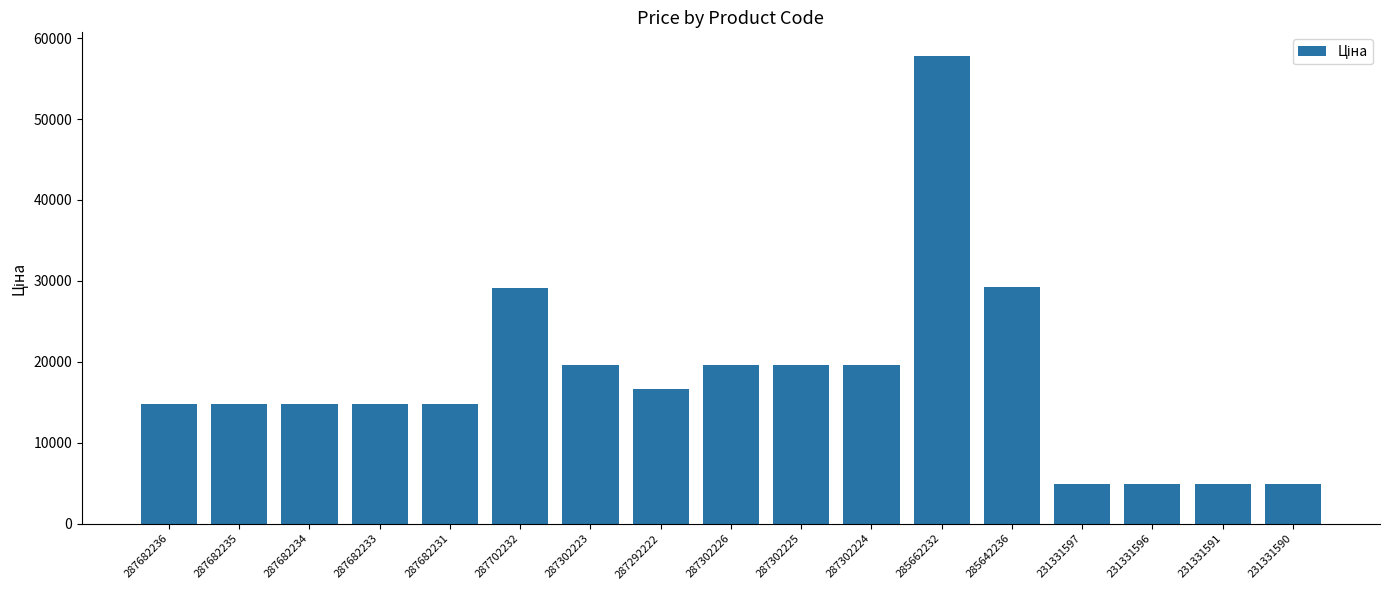

True or false: the data shows 7466.3 at 231331591.

False